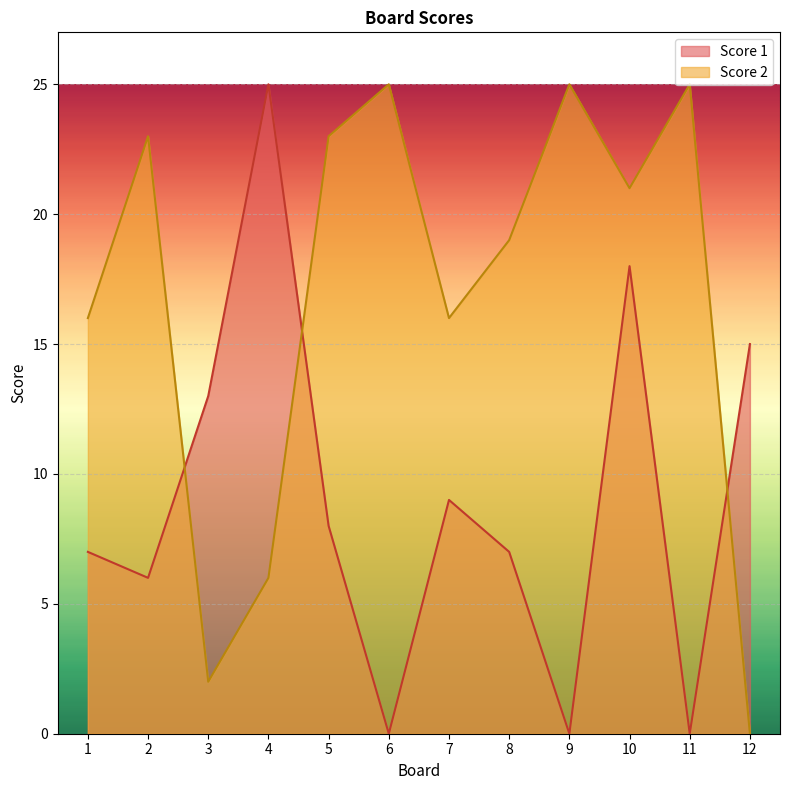

Which has a higher value, 12 or 10?

10